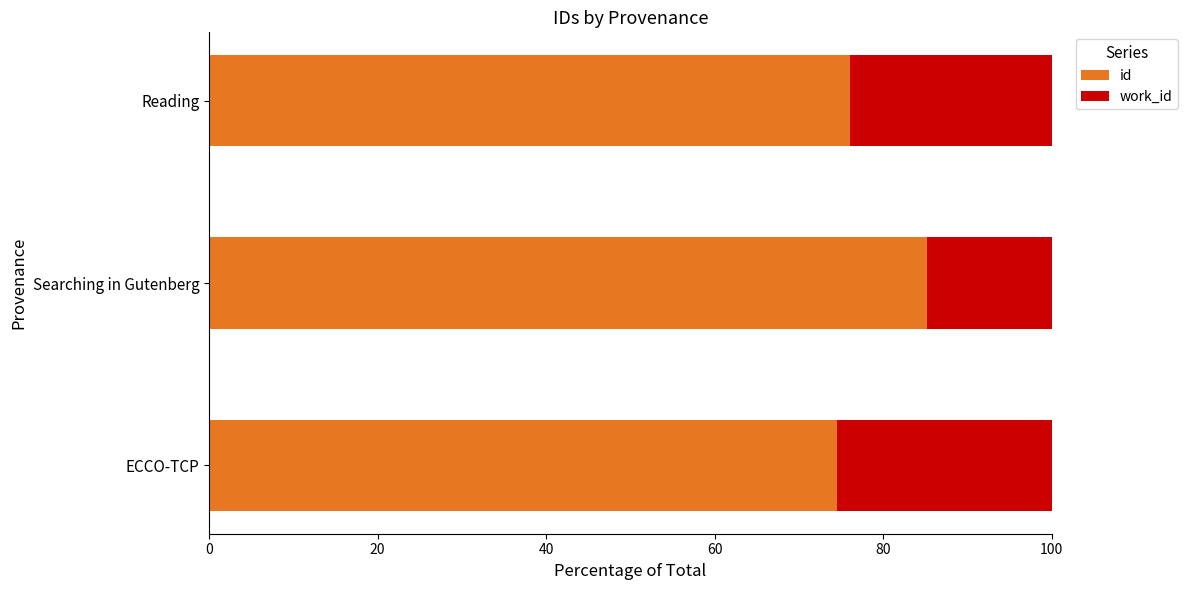

How many values in the id series exceed 76?

2